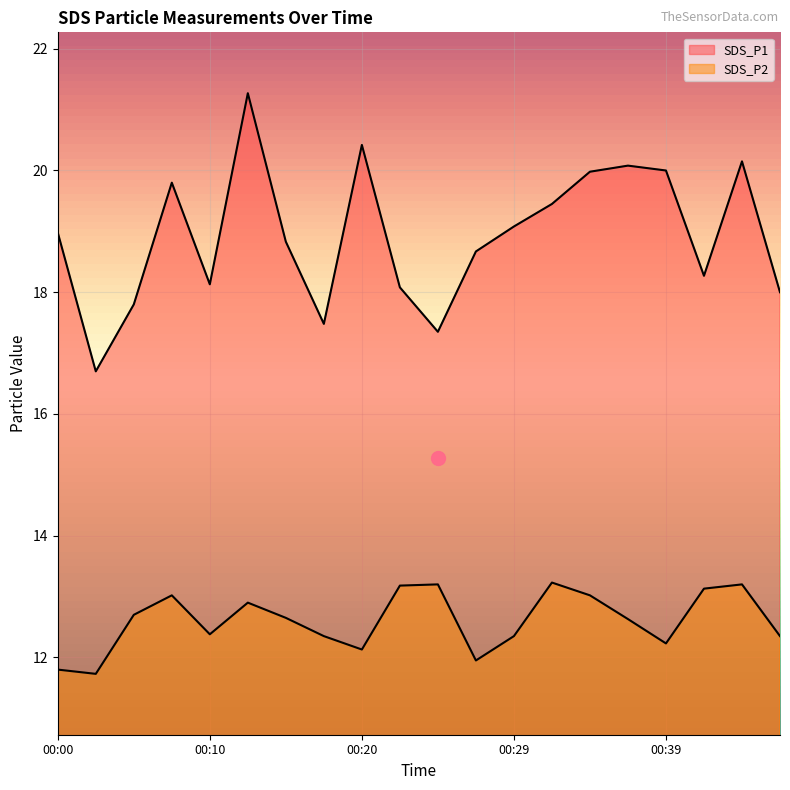

What is the average value of the SDS_P1 series?

18.9